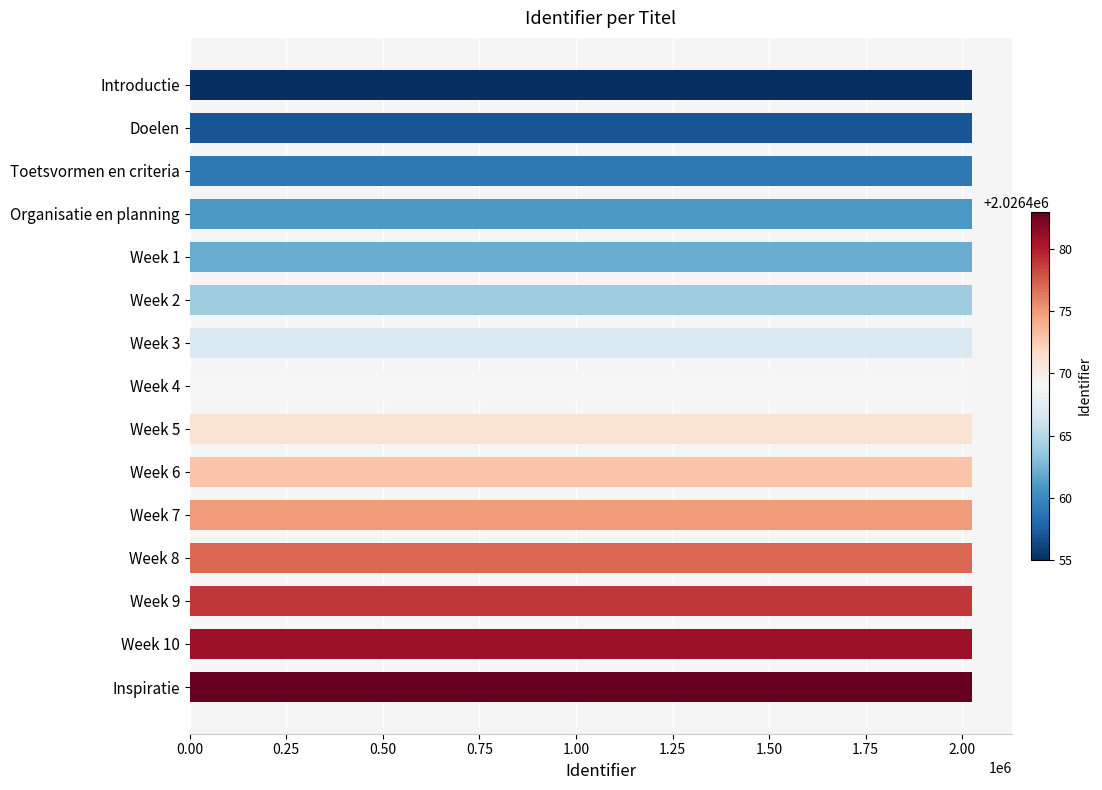

Approximately how many times larger is the value at Week 5 compared to Doelen?

1.0